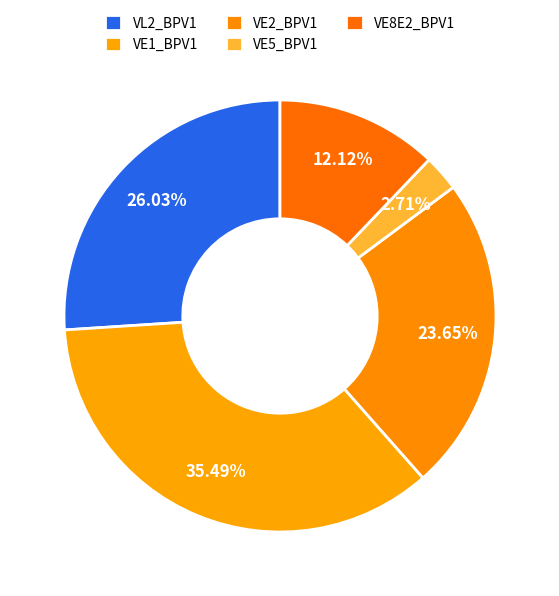

Combined, do VE8E2_BPV1 and VE2_BPV1 account for over 50%?

No